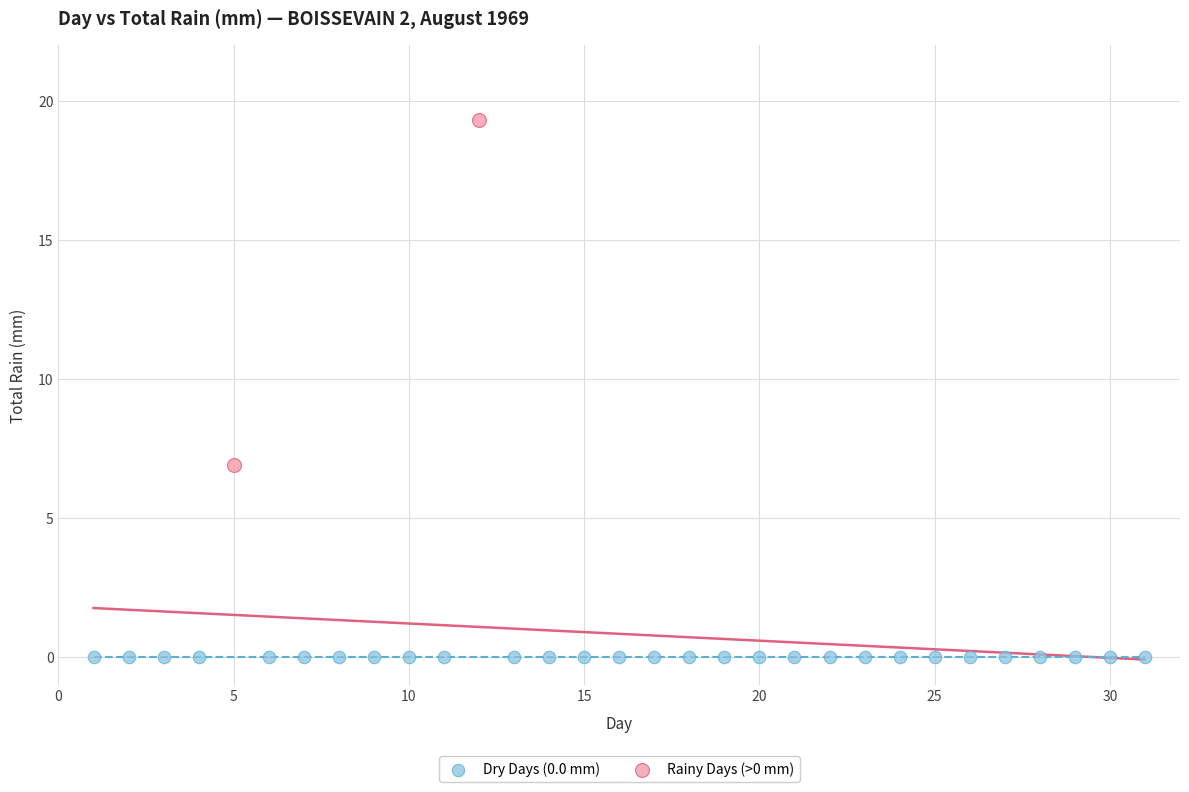

What are all the series names shown in the legend?

Dry Days (0.0 mm), Rainy Days (>0 mm)